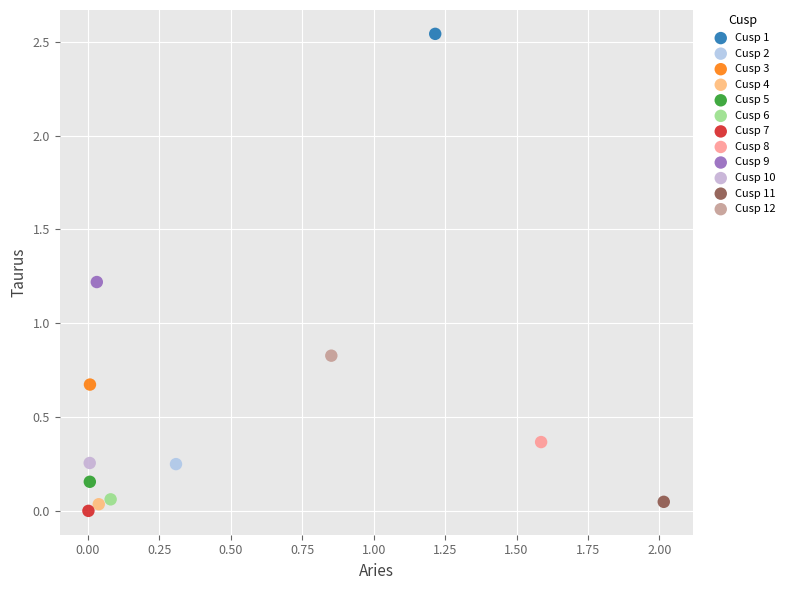

Which series contains the highest Y value?

Cusp 1